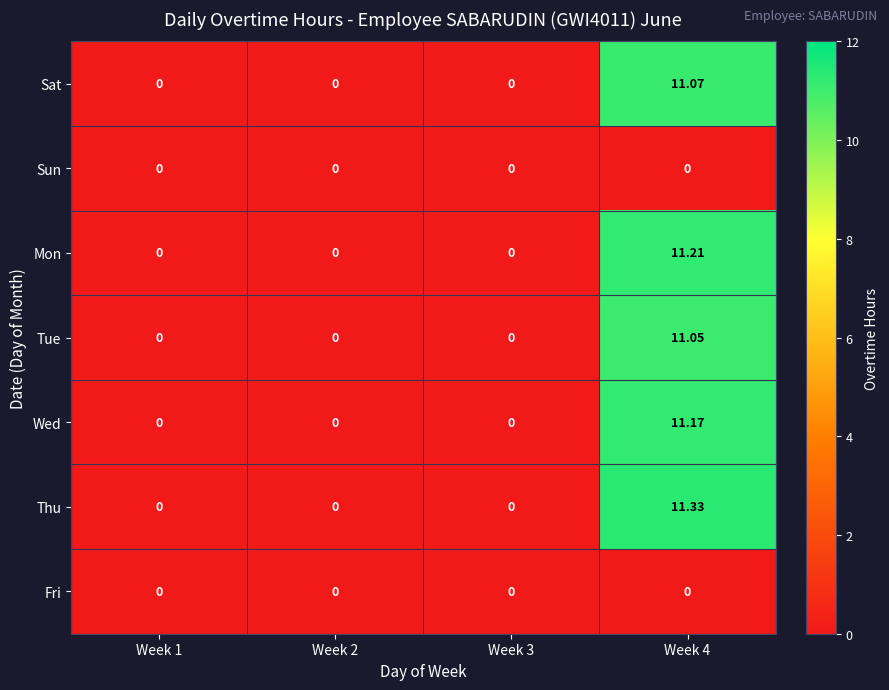

Which series has the largest total across all categories?

Thu